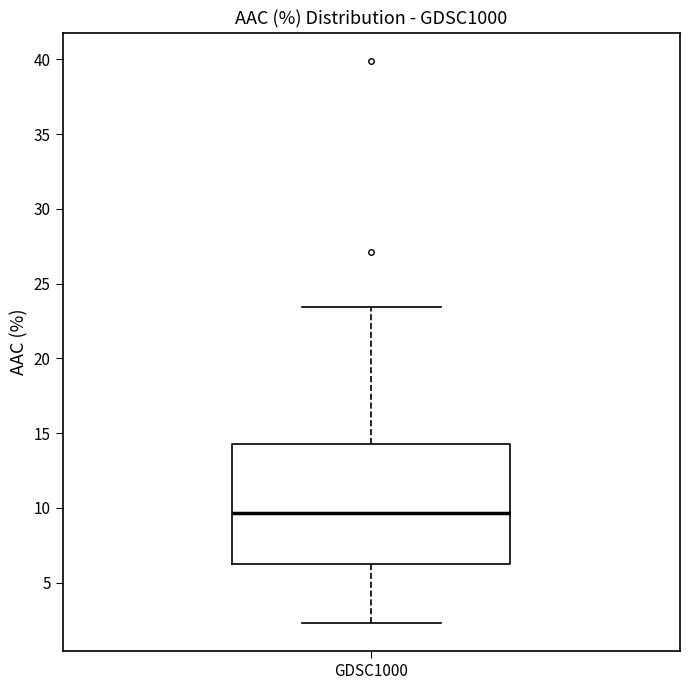

Where does the median line of the box for GDSC1000 sit on the y-axis? The values are not printed on the chart, so give them approximately, as read against the axis.

9.5